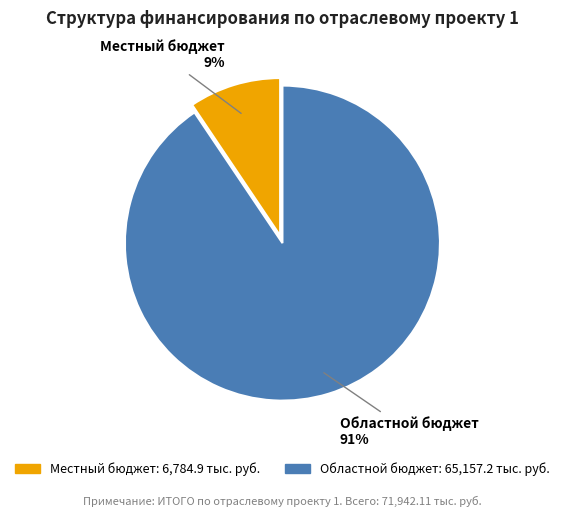

Count the number of slices in the pie.

2